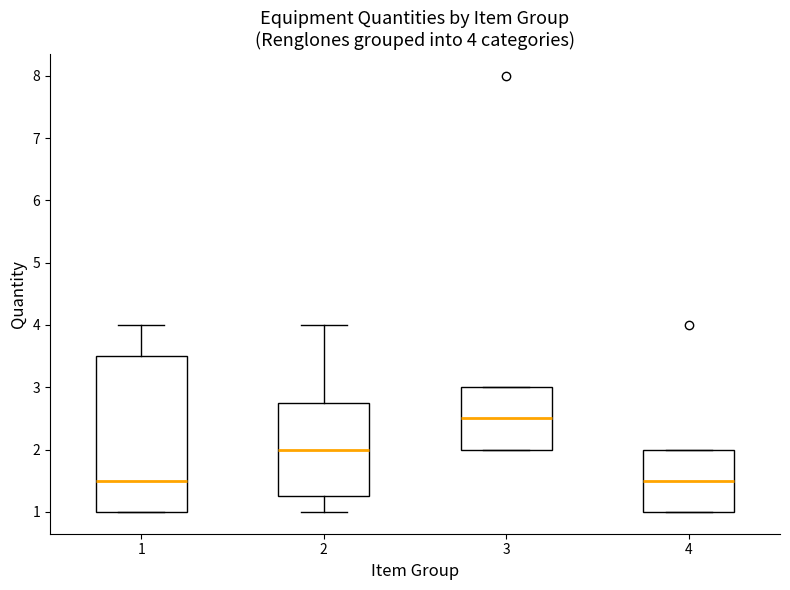

Which box is the tallest, from its lower edge to its upper edge?

1